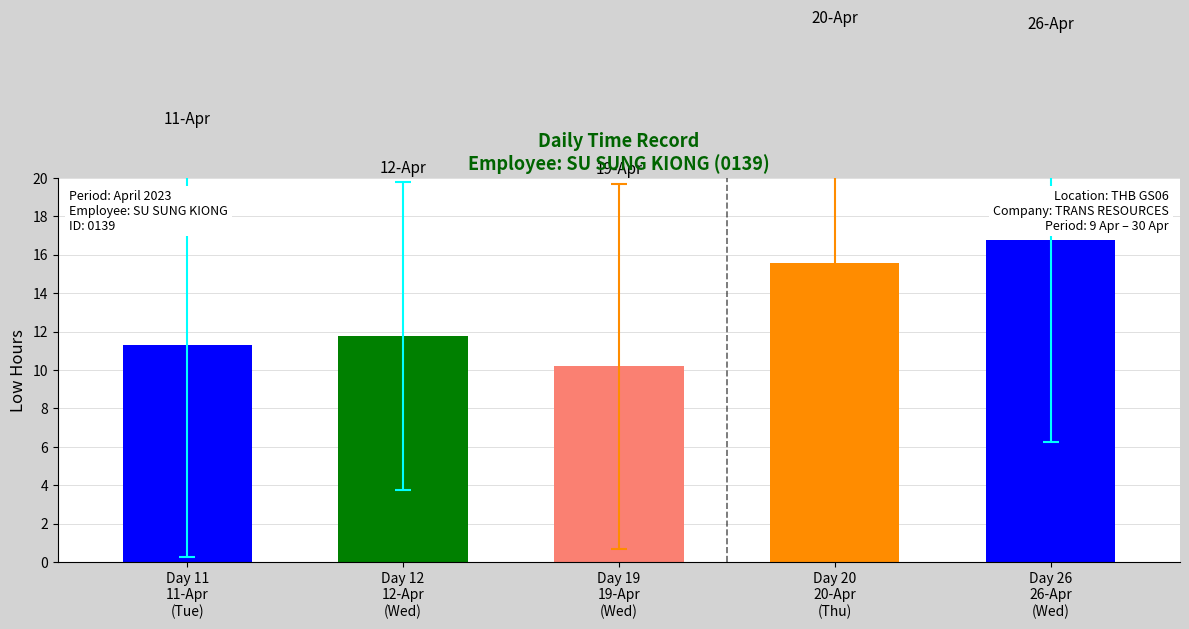

Which category has the lowest value across all series?

Day 19
19-Apr
(Wed)